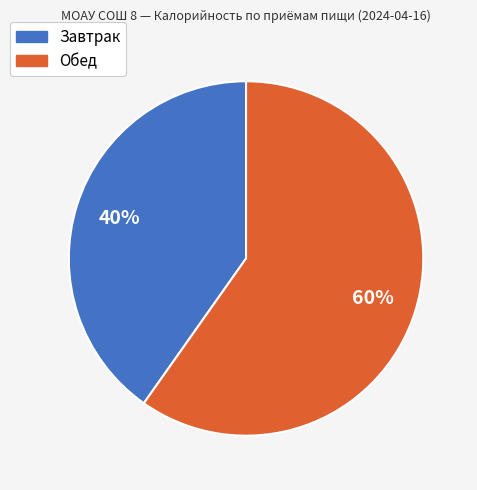

To the nearest percent, what is the combined percentage of Завтрак and Обед?

100%